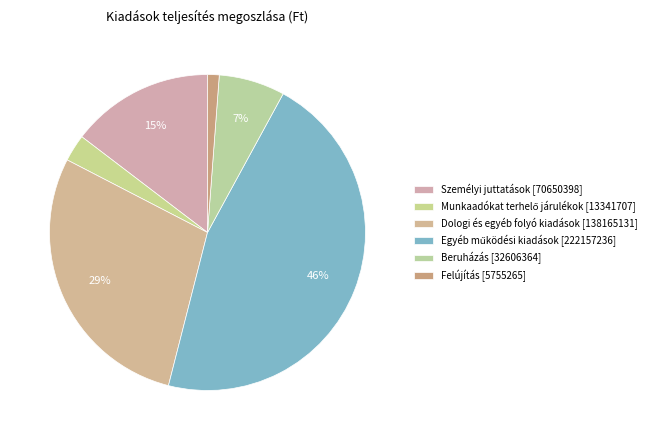

What is the change in value from Dologi és egyéb folyó kiadások [138165131] to Beruházás [32606364]?

-105558767